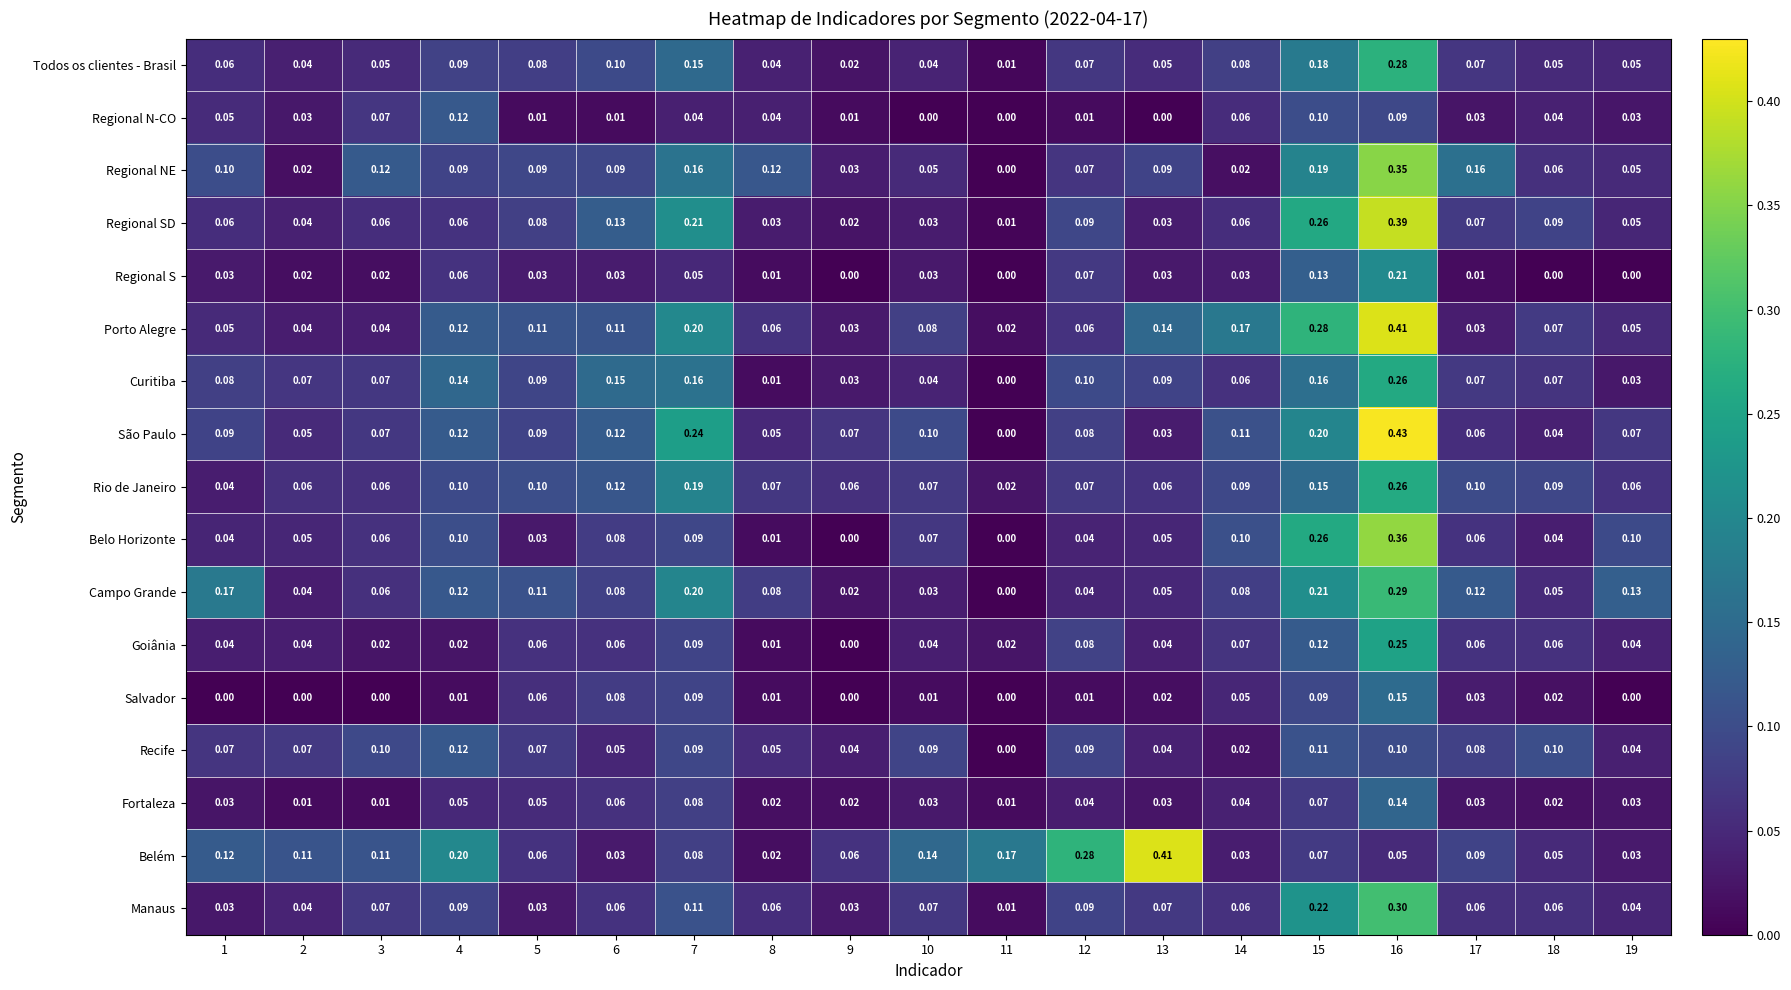

Between 4 and 18, which series saw the biggest shift?

Belém